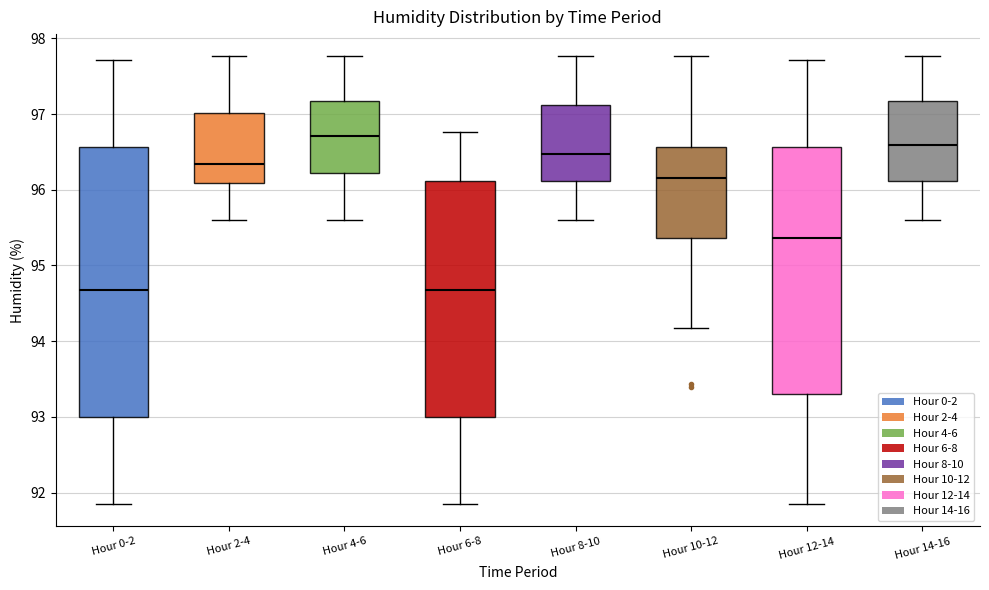

Reading left to right, transcribe this box plot: for each box, give where its median line is, the range the box spans, and where its two whiskers end, as read against the y-axis. The values are not printed on the chart, so give them approximately, as read against the axis.

Hour 0-2: median 94.7, box 93.0 to 96.6, whiskers 91.9 to 97.7
Hour 2-4: median 96.3, box 96.1 to 97.0, whiskers 95.6 to 97.8
Hour 4-6: median 96.7, box 96.2 to 97.2, whiskers 95.6 to 97.8
Hour 6-8: median 94.7, box 93.0 to 96.1, whiskers 91.9 to 96.8
Hour 8-10: median 96.5, box 96.1 to 97.1, whiskers 95.6 to 97.8
Hour 10-12: median 96.2, box 95.4 to 96.6, whiskers 94.2 to 97.8
Hour 12-14: median 95.4, box 93.3 to 96.6, whiskers 91.9 to 97.7
Hour 14-16: median 96.6, box 96.1 to 97.2, whiskers 95.6 to 97.8